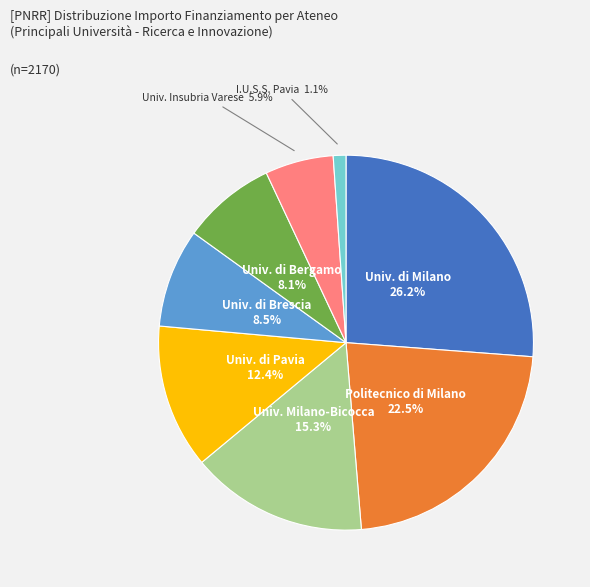

Does any single category account for the majority?

No